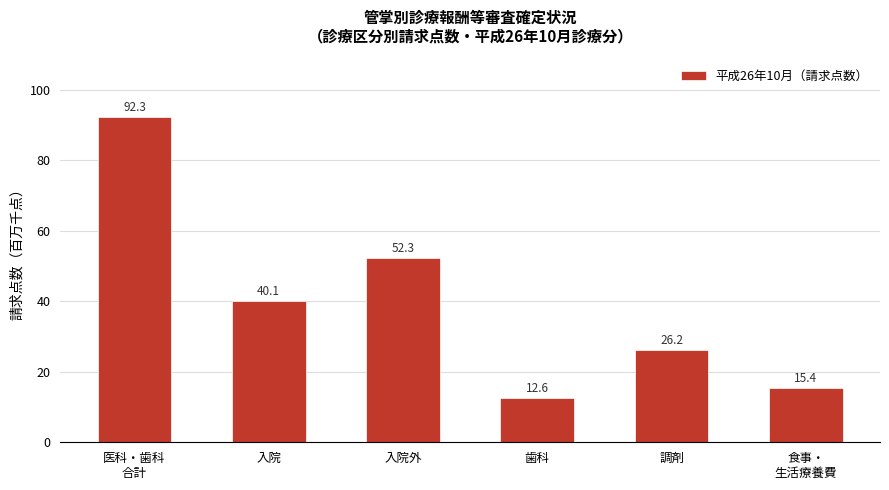

Which category has the lowest value across all series?

歯科